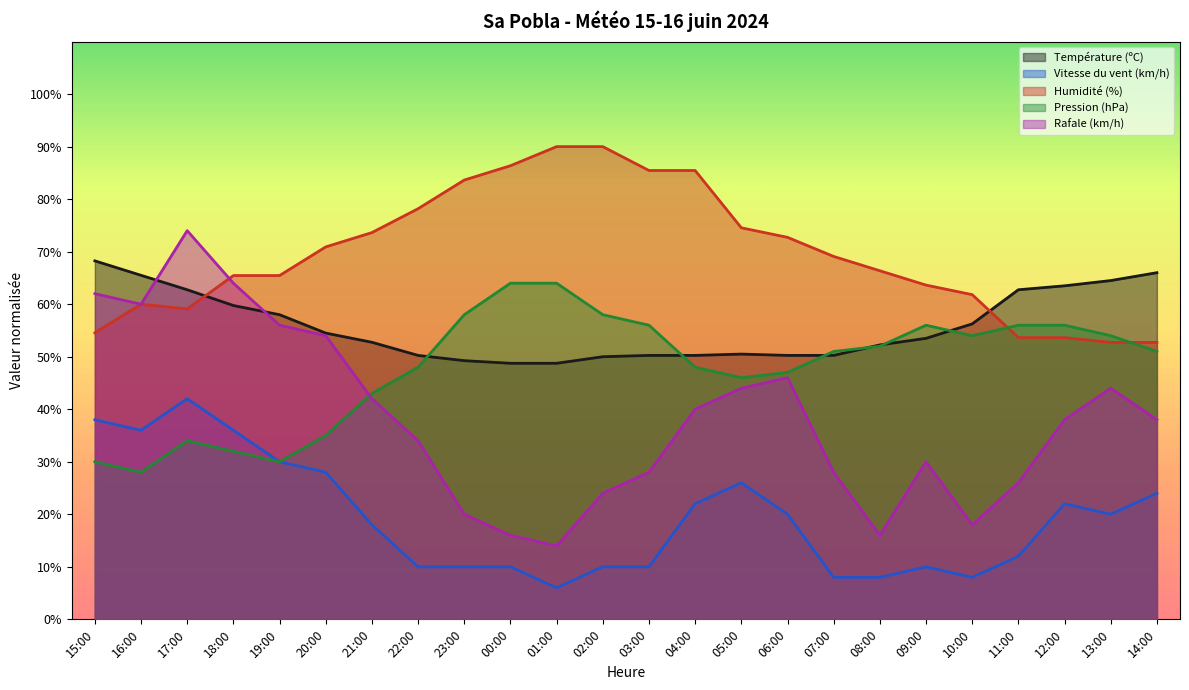

True or false: Température (ºC) and Vitesse du vent (km/h) intersect in this chart.

False